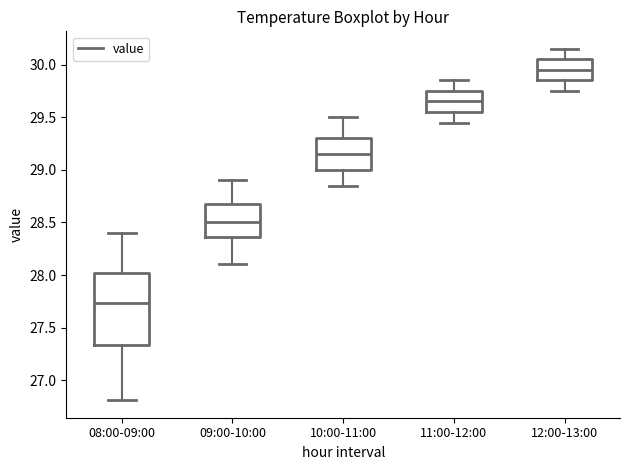

Which box is the tallest, from its lower edge to its upper edge?

08:00-09:00